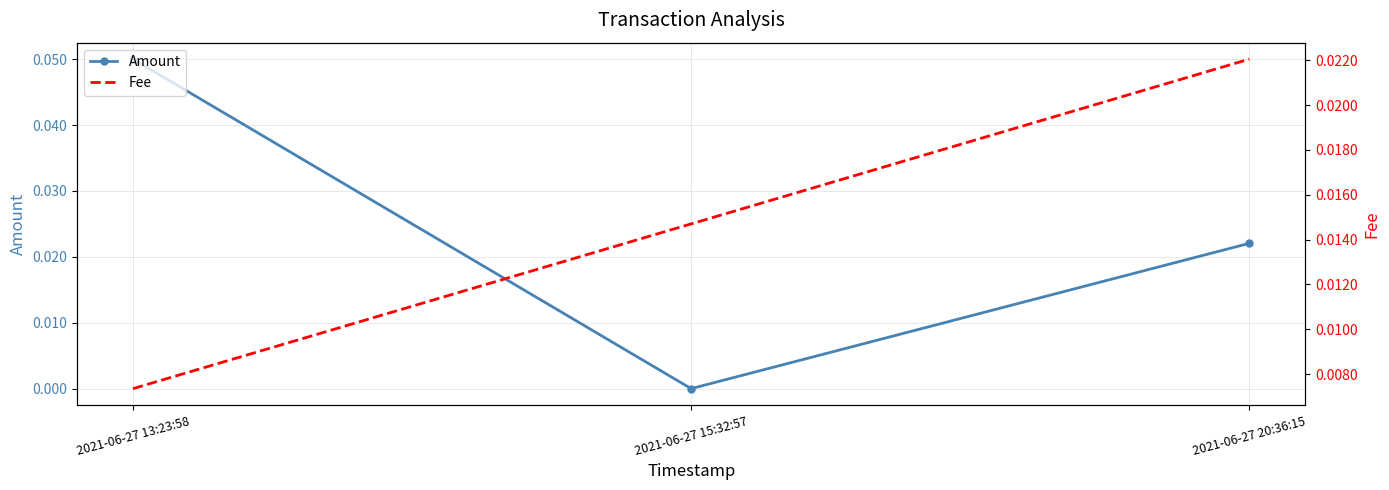

Is it true that Amount equals 0.0 at 2021-06-27 13:23:58?

False